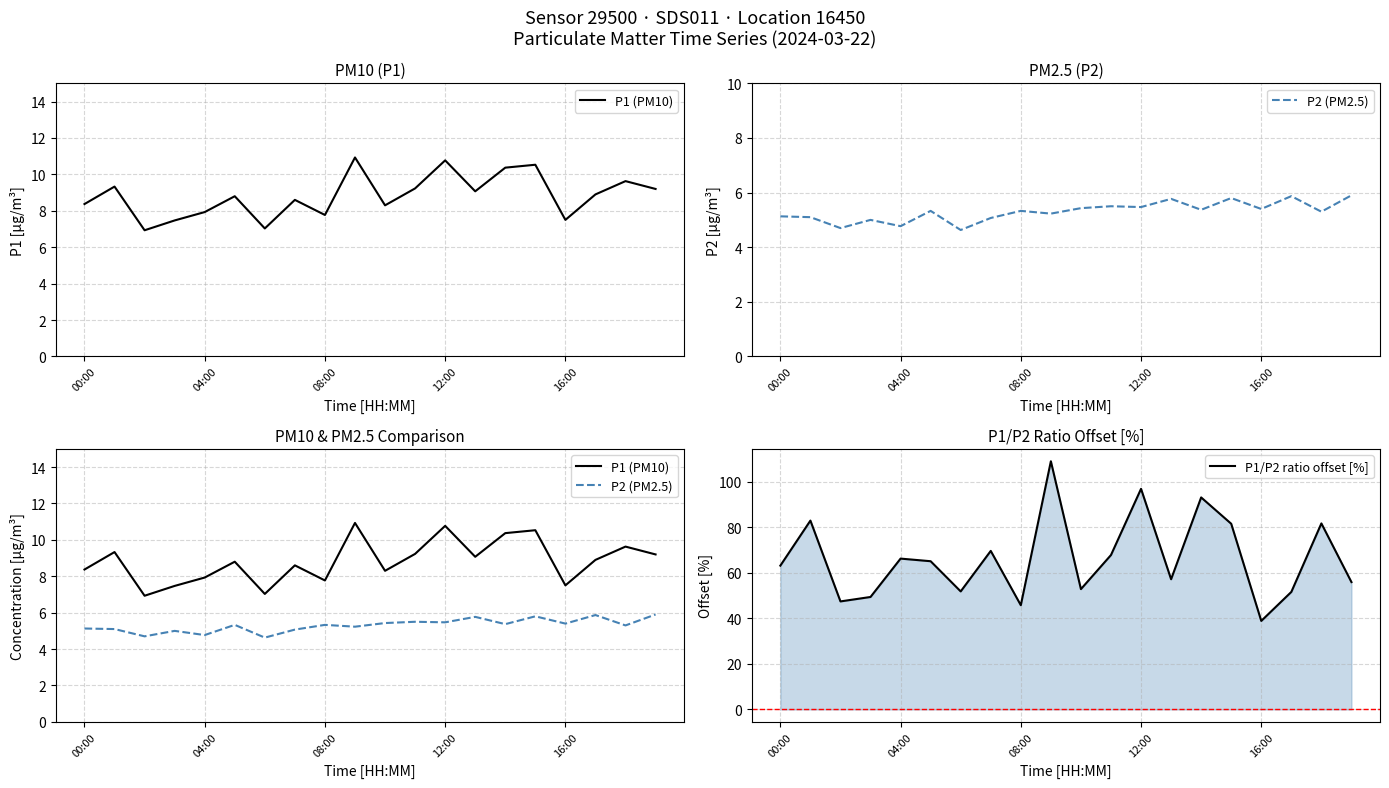

What are all the series names shown in the legend?

P1 (PM10), P2 (PM2.5), P1/P2 ratio offset [%]